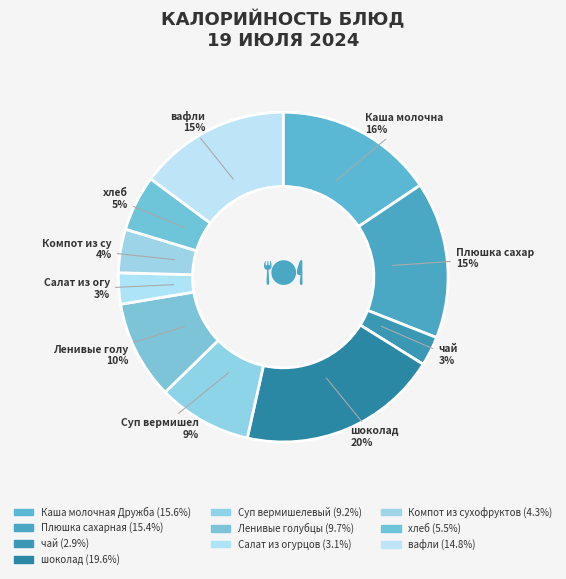

Is there a majority slice in this chart?

No